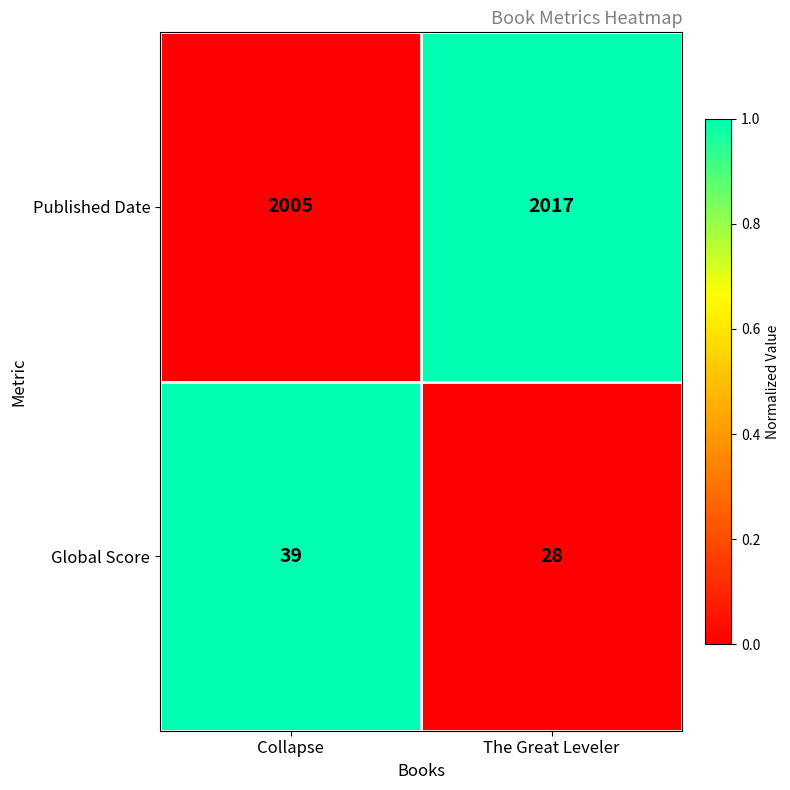

True or false: Published Date has a value of 3495 at The Great Leveler.

False